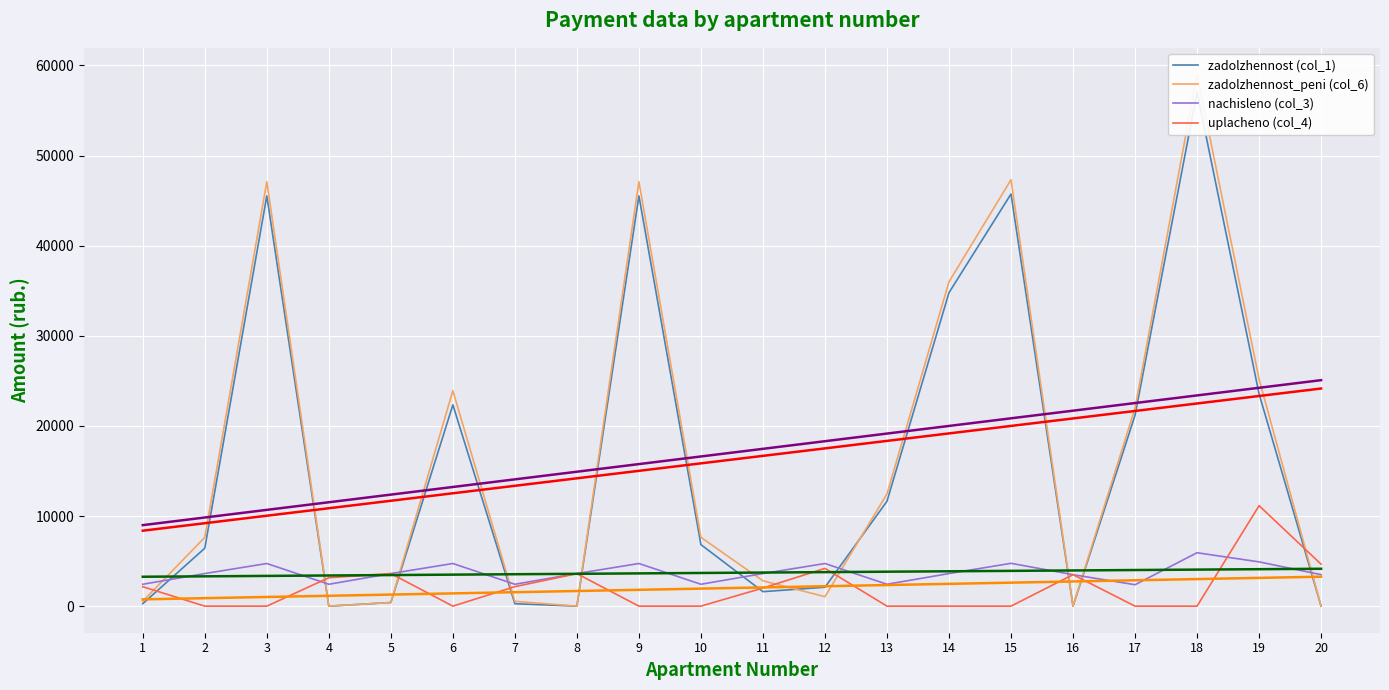

True or false: uplacheno (col_4) has a value of 1042.7 at 4.

False